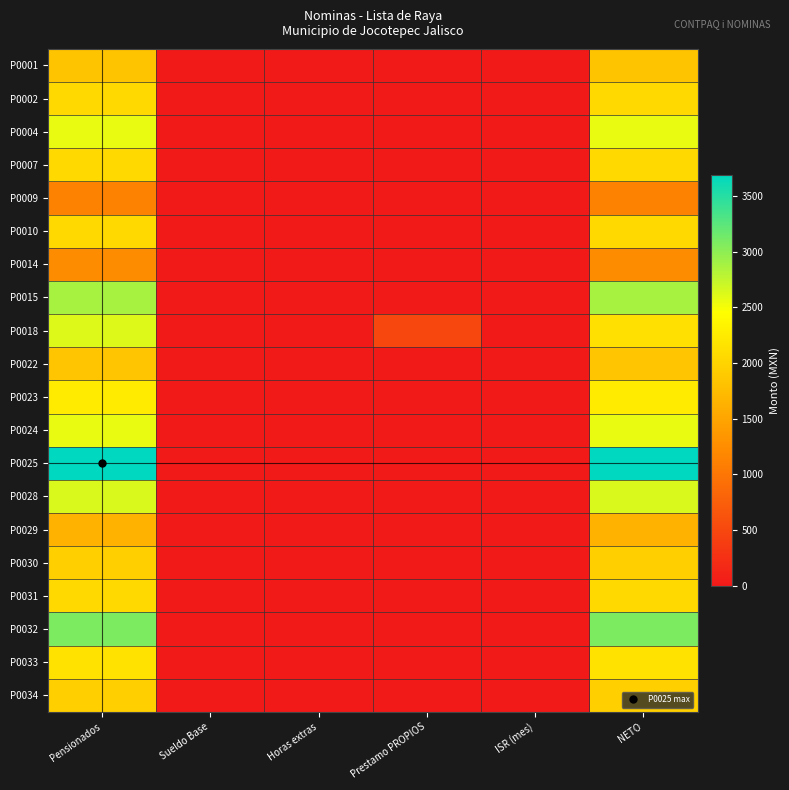

Rank the series by their maximum value, from highest to lowest.

P0025, P0032, P0015, P0028, P0018, P0004, P0024, P0023, P0033, P0002, P0007, P0010, P0031, P0030, P0034, P0022, P0001, P0029, P0014, P0009